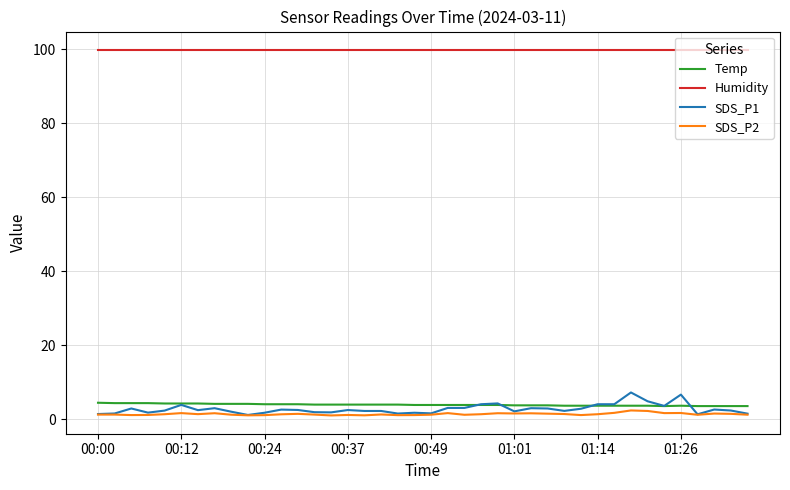

What are all the series names shown in the legend?

Temp, Humidity, SDS_P1, SDS_P2